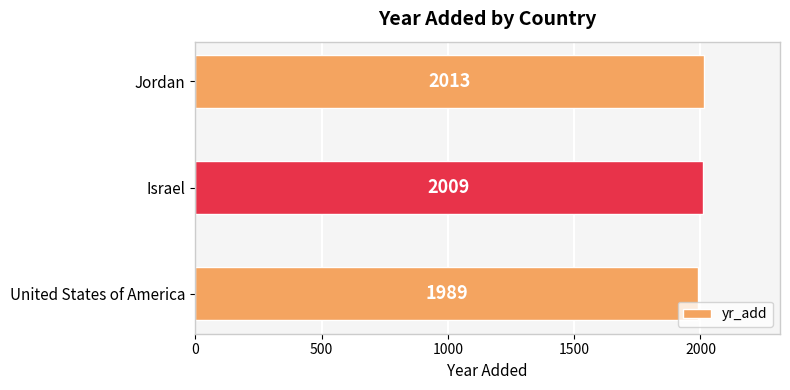

List the labels in order of value, largest first.

Jordan, Israel, United States of America